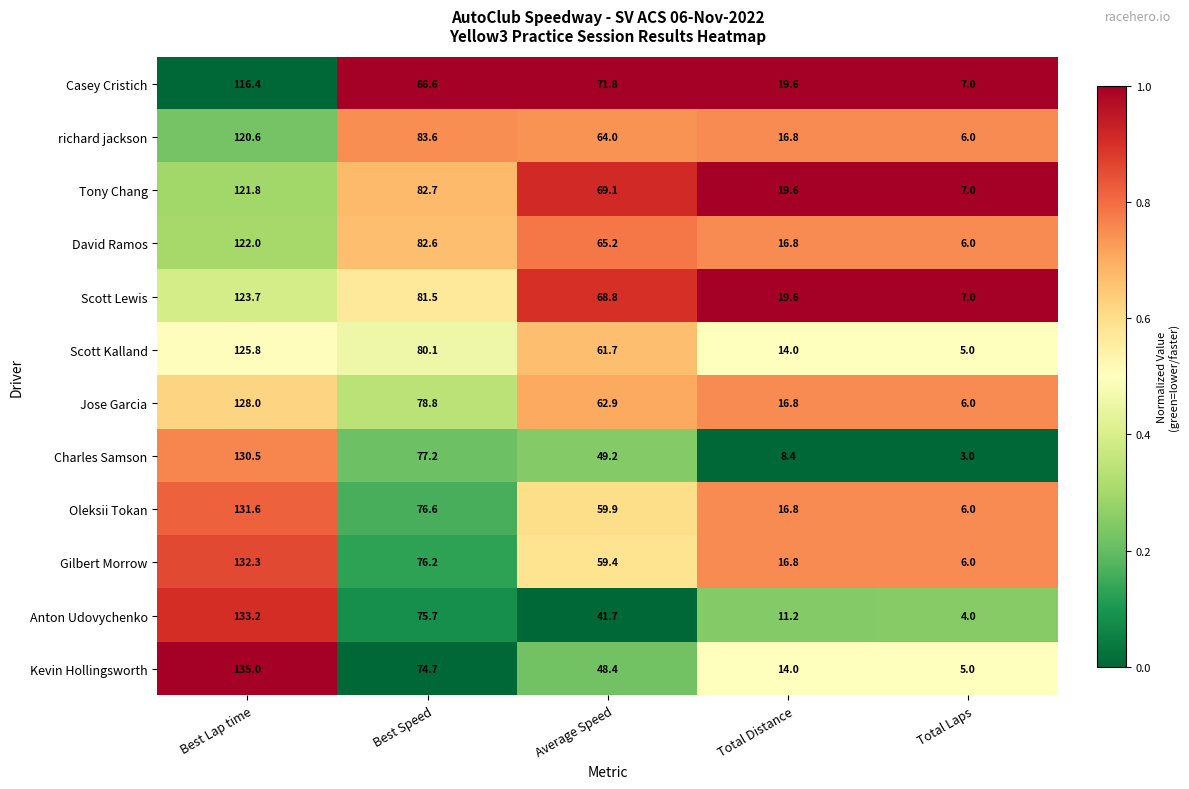

At which category does the chart reach its minimum across all series?

Total Laps